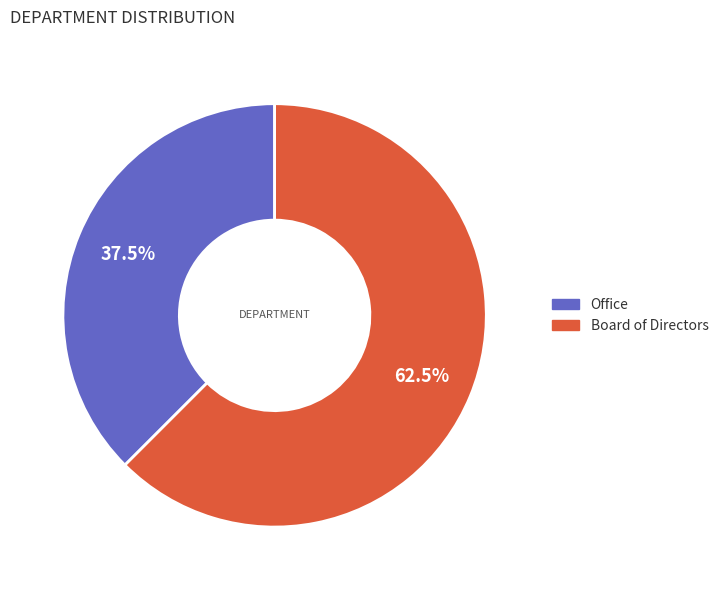

Count the number of slices in the pie.

2